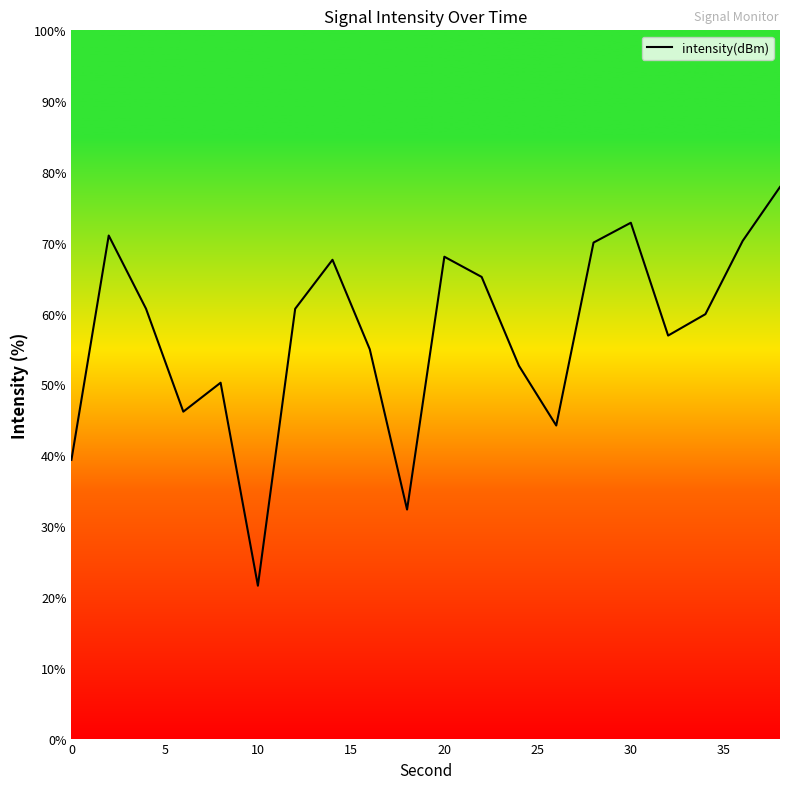

Does the chart display data point markers on the line(s)?

No